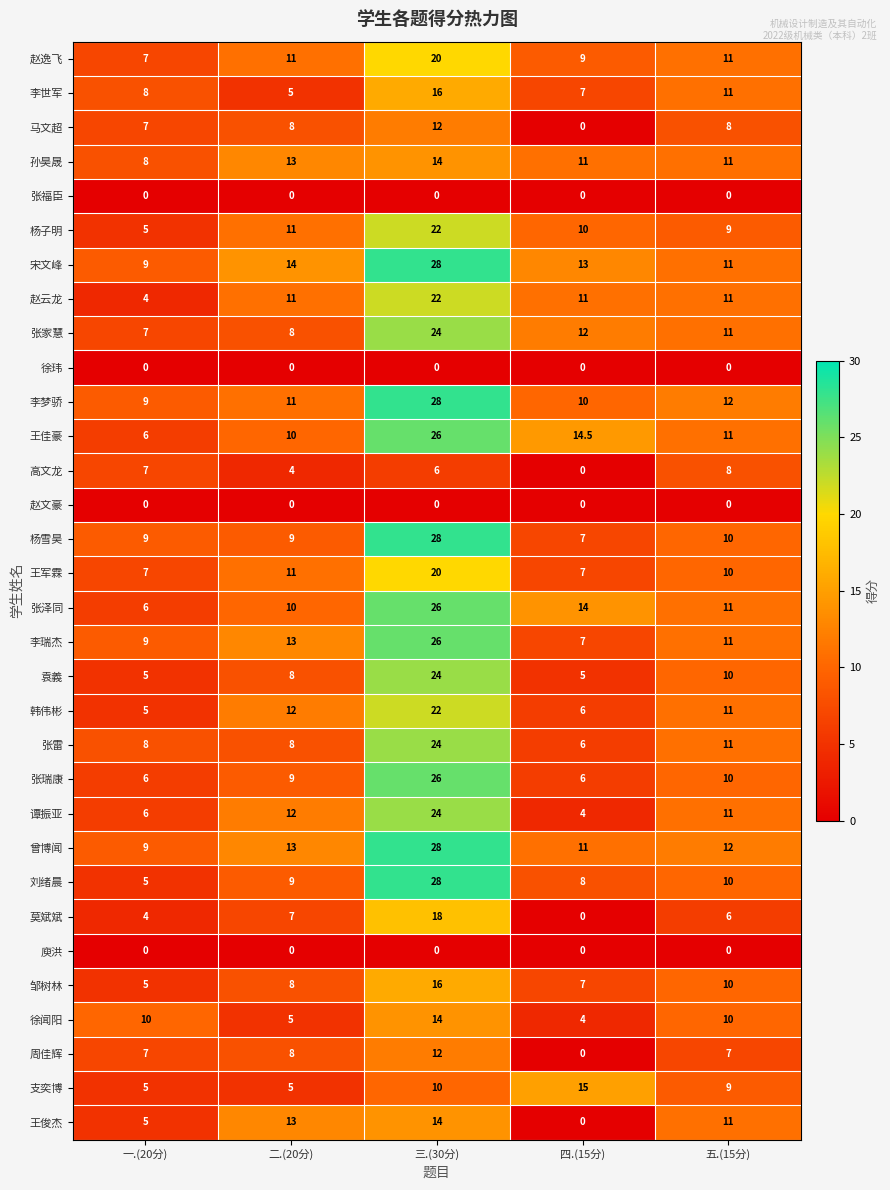

What is the sum of all 韩伟彬 values?

56.0